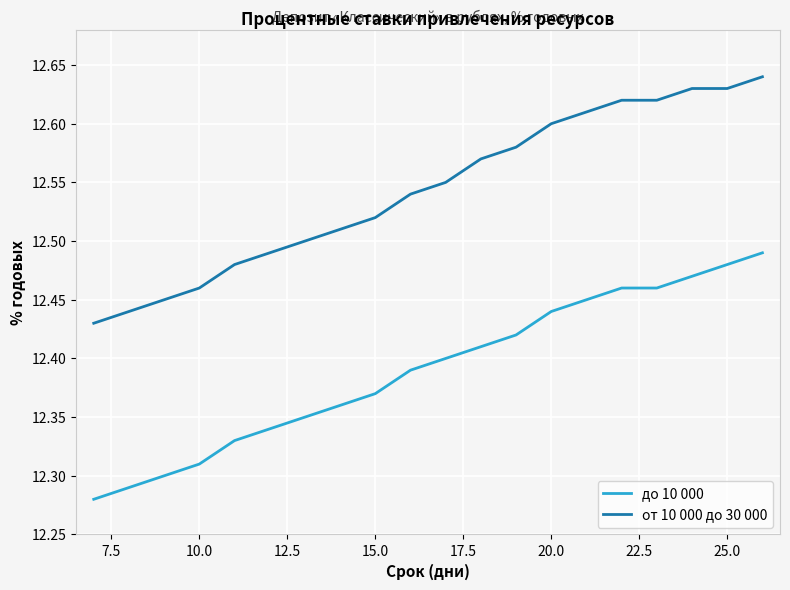

Rank the series by their average value, from lowest to highest.

до 10 000, от 10 000 до 30 000